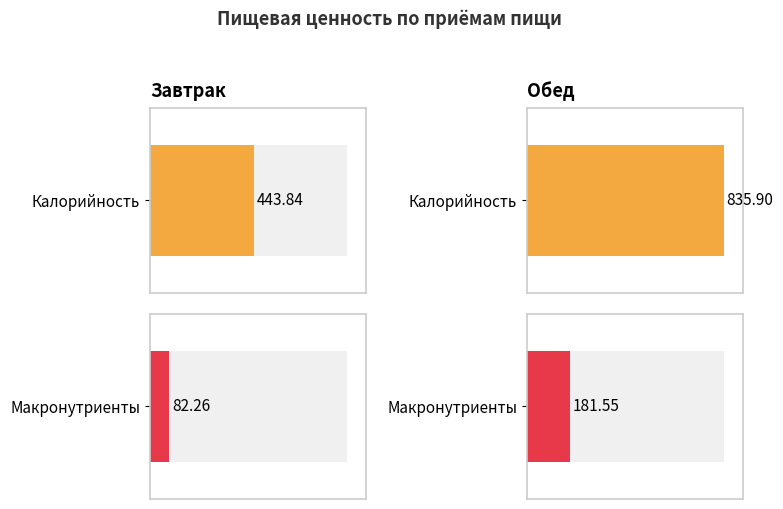

What is the total value across all series at Обед?

1017.4